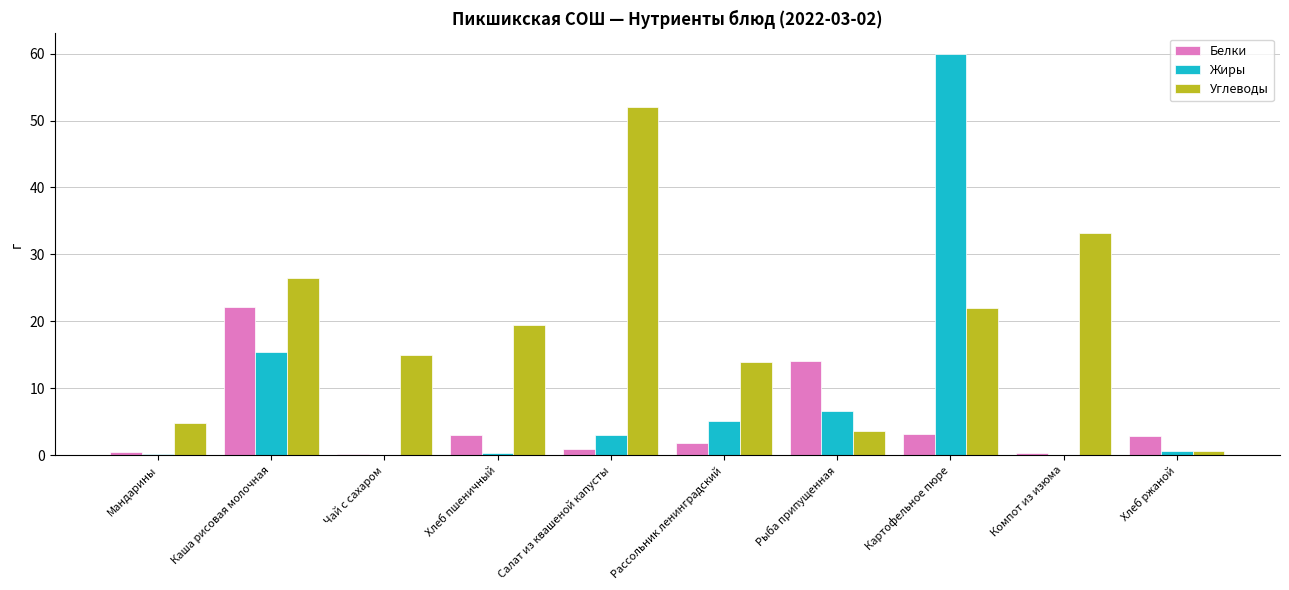

What is the sum of all Жиры values?

91.4